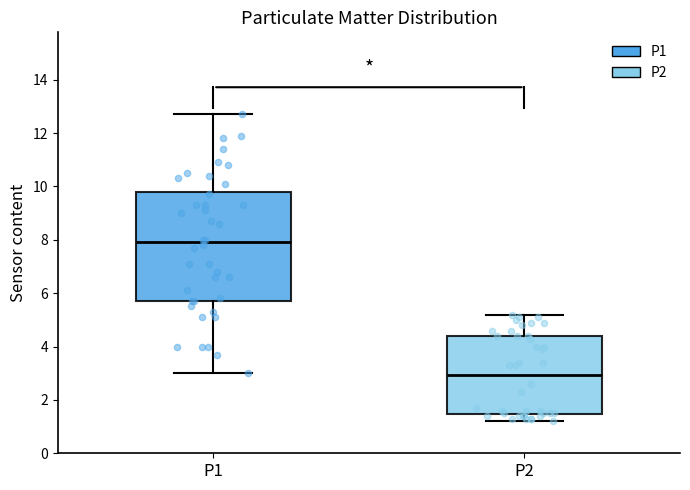

Reading left to right, read every box against the y-axis: the position of its median line, the range the box covers, and the ends of its whiskers. The values are not printed on the chart, so give them approximately, as read against the axis.

P1: median 8.0, box 5.8 to 9.8, whiskers 3.0 to 12.8
P2: median 3.0, box 1.4 to 4.4, whiskers 1.2 to 5.2